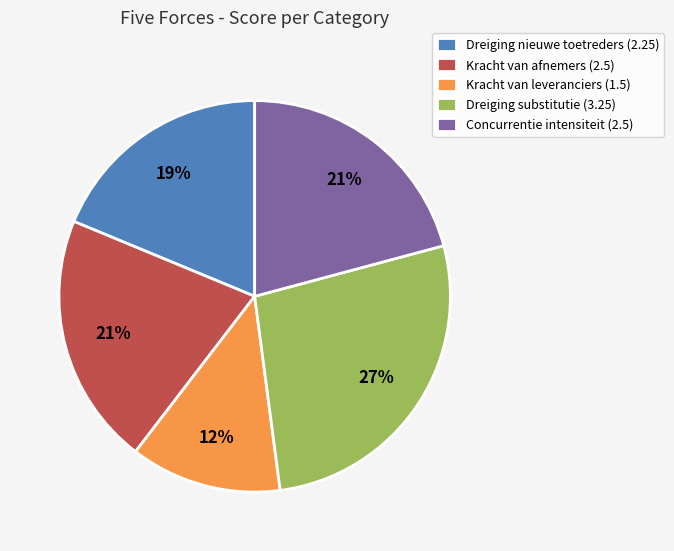

Does Dreiging substitutie (3.25) represent more than half of the total?

No